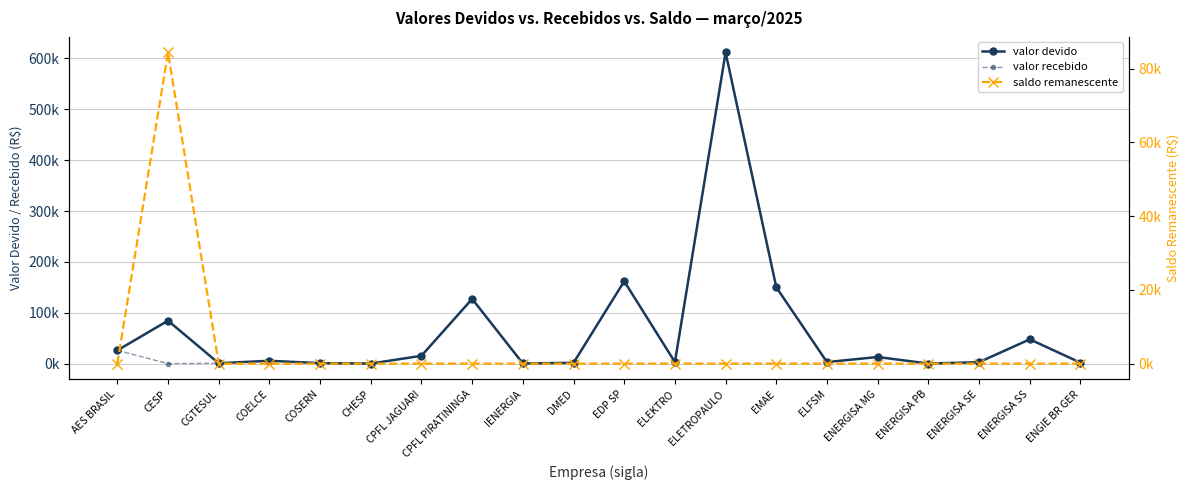

What position from the left is AES BRASIL?

1